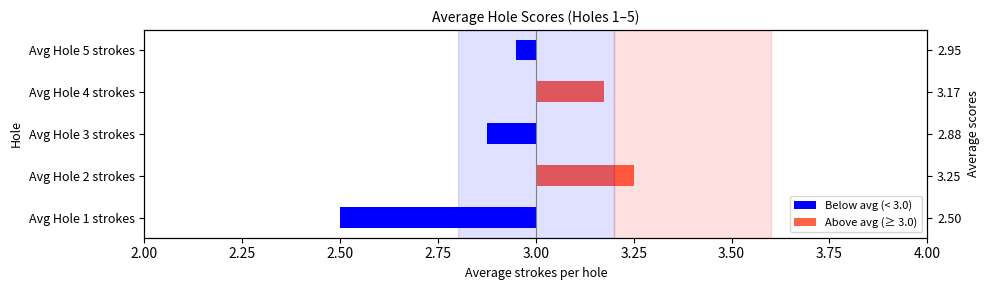

Is it true that the value at Avg Hole 4 strokes is 0.2?

True